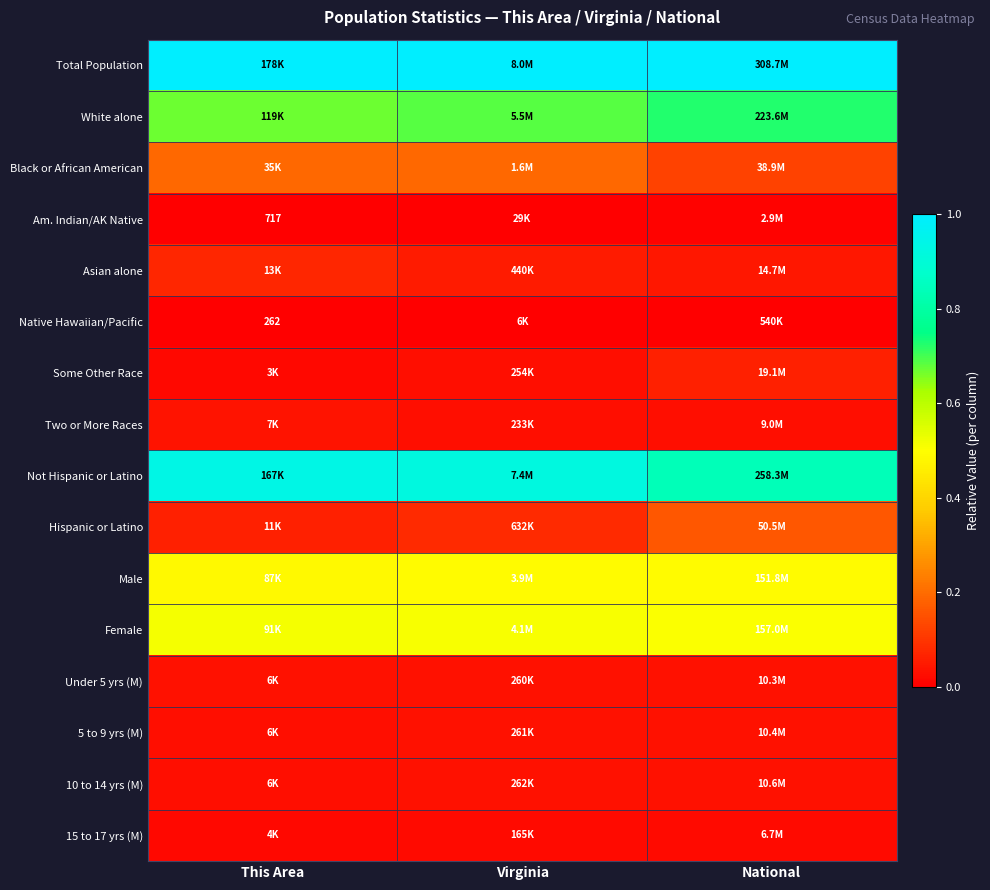

The 10 to 14 yrs (M) series shows 0.0 at National. True or false?

False